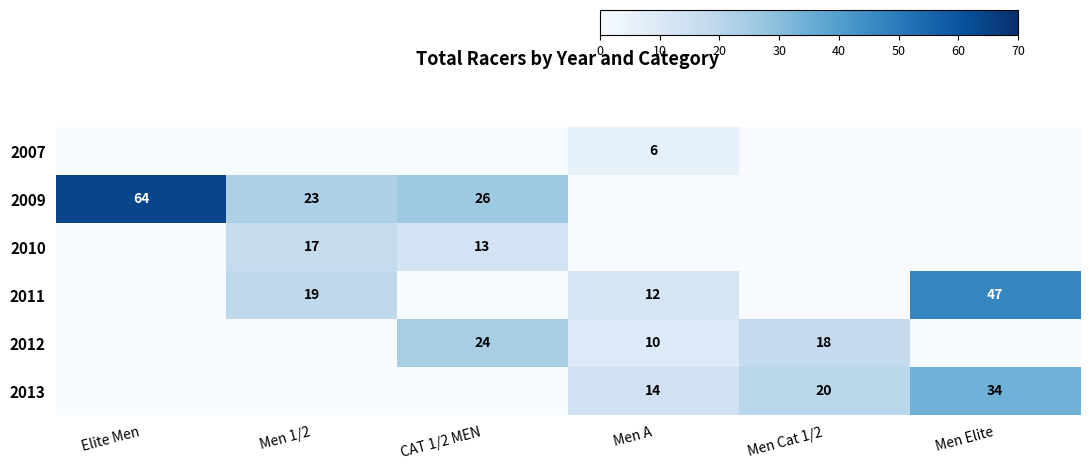

The 2013 series shows 34 at Men Elite. True or false?

True